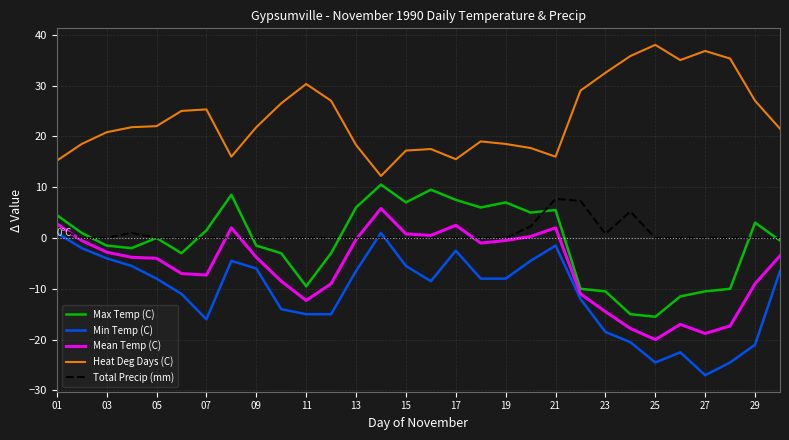

List the series in order of their peak value, highest first.

Heat Deg Days (C), Max Temp (C), Total Precip (mm), Mean Temp (C), Min Temp (C)